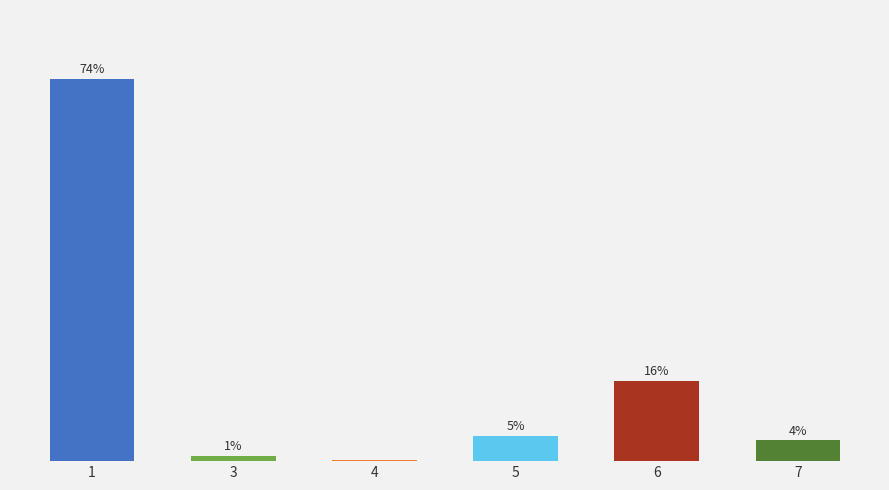

What is the difference between the maximum and second lowest values?

73.2